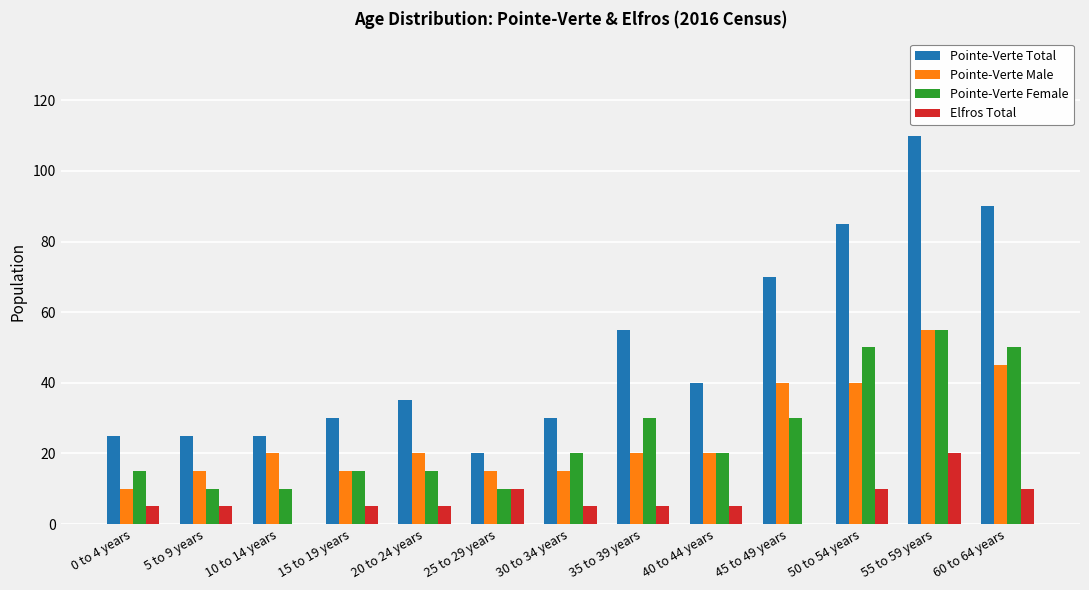

Reading left to right, what are all the values shown in this chart?

Pointe-Verte Total: 25	25	25	30	35	20	30	55	40	70	85	110	90
Pointe-Verte Male: 10	15	20	15	20	15	15	20	20	40	40	55	45
Pointe-Verte Female: 15	10	10	15	15	10	20	30	20	30	50	55	50
Elfros Total: 5	5	0	5	5	10	5	5	5	0	10	20	10